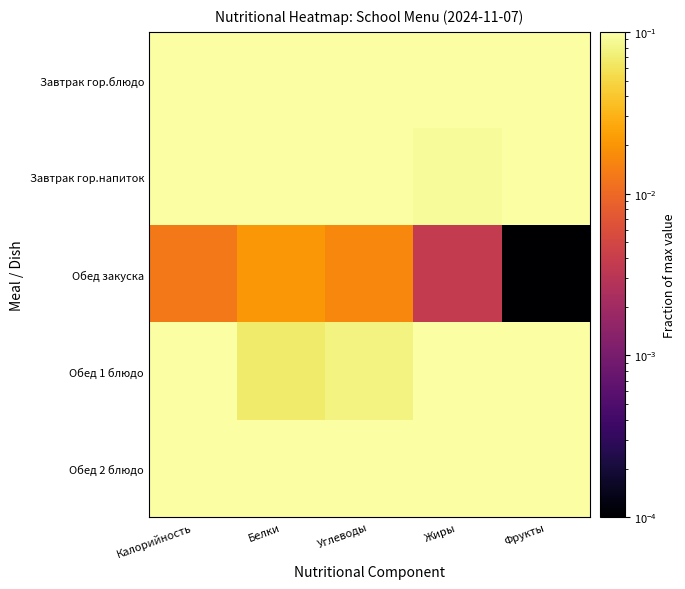

Which category has the lowest value across all series?

Фрукты